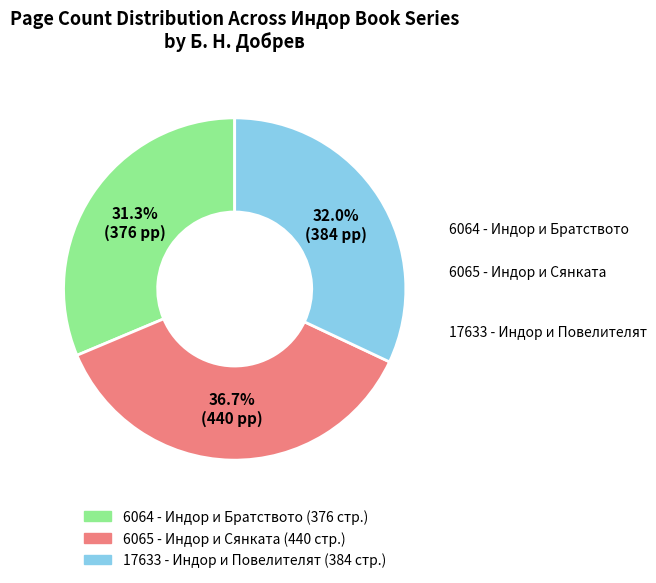

Combined, what portion of the pie is 17633 - Индор и Повелителят and 6065 - Индор и Сянката?

68.7%